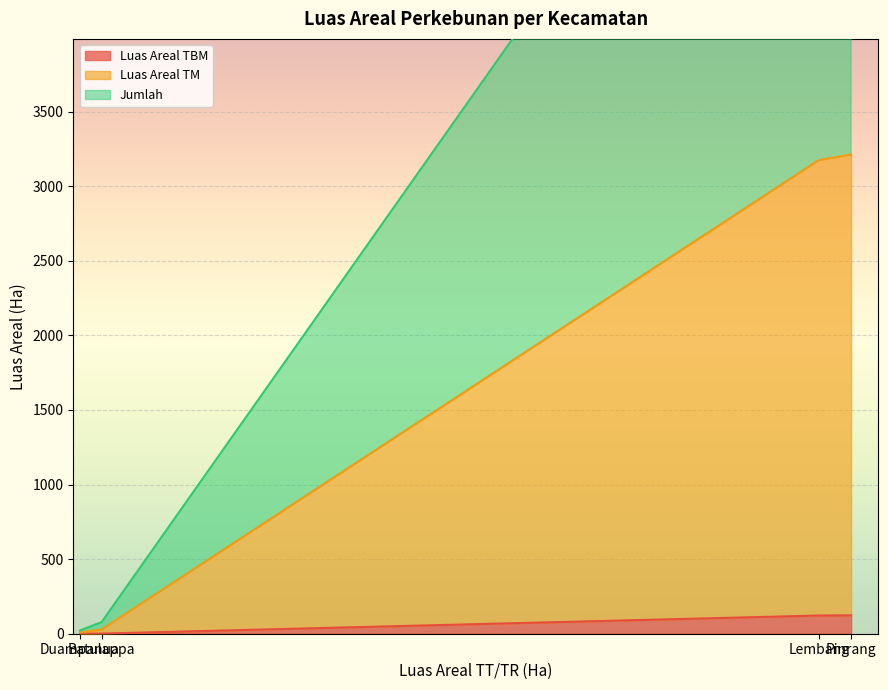

Which series has the largest total across all categories?

Jumlah